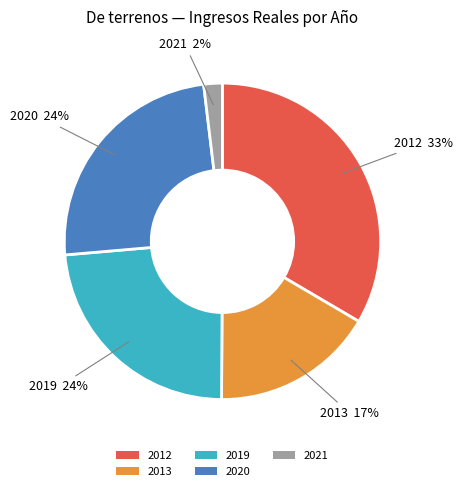

To the nearest percent, what is the difference between the 2013 and 2019 slice percentages?

7%